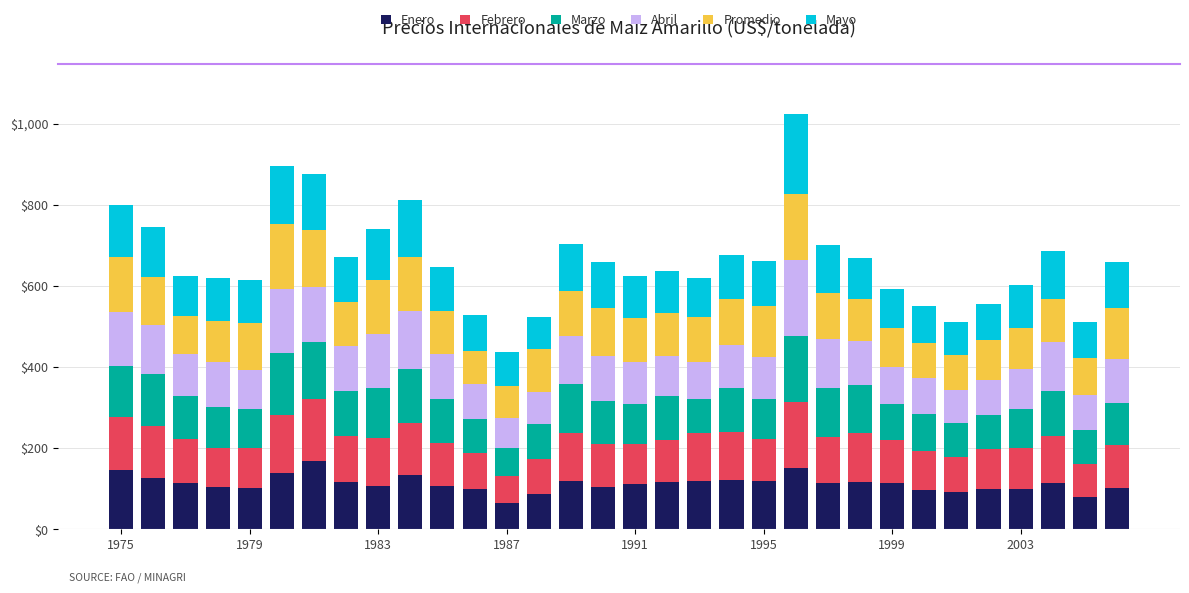

What is the highest value of the Enero series?

168.1